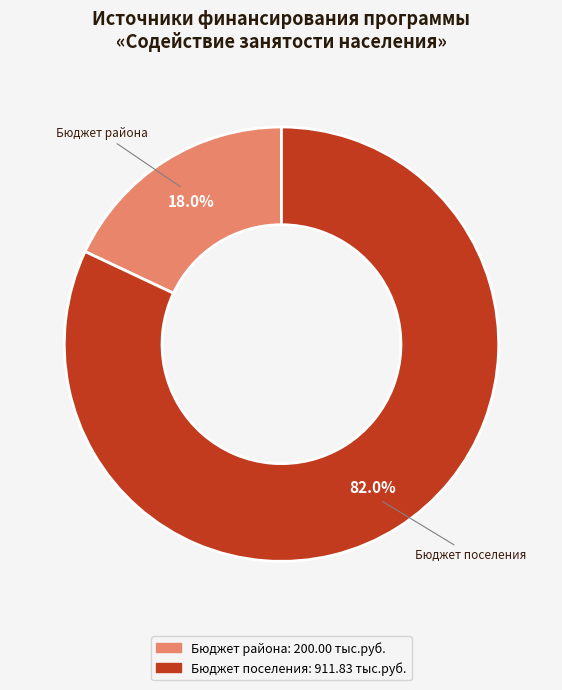

Is there any slice that represents more than half of the pie?

Yes